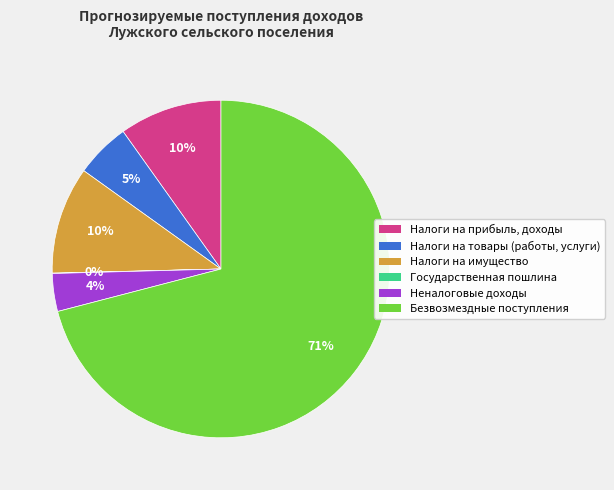

True or false: Налоги на имущество accounts for 10% of the total.

True